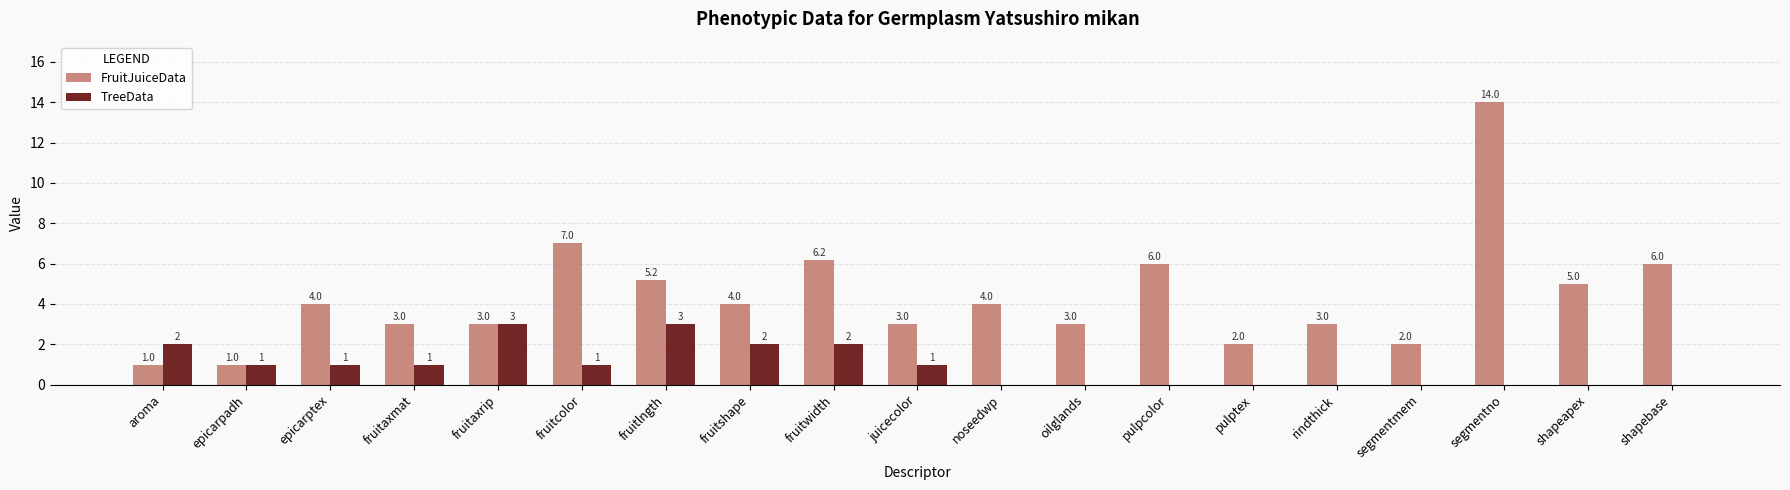

Between epicarptex and pulptex, which series saw the biggest shift?

FruitJuiceData